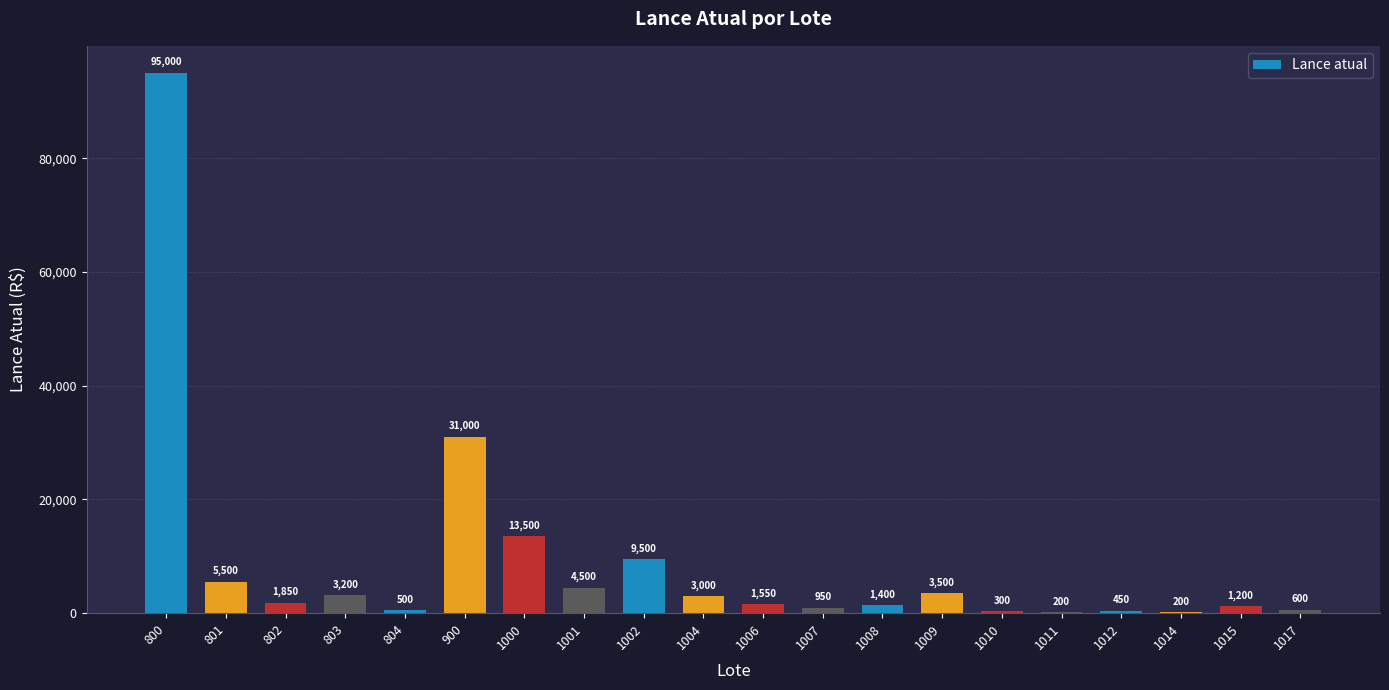

What is the sum of the values at 1007 and 1001?

5450